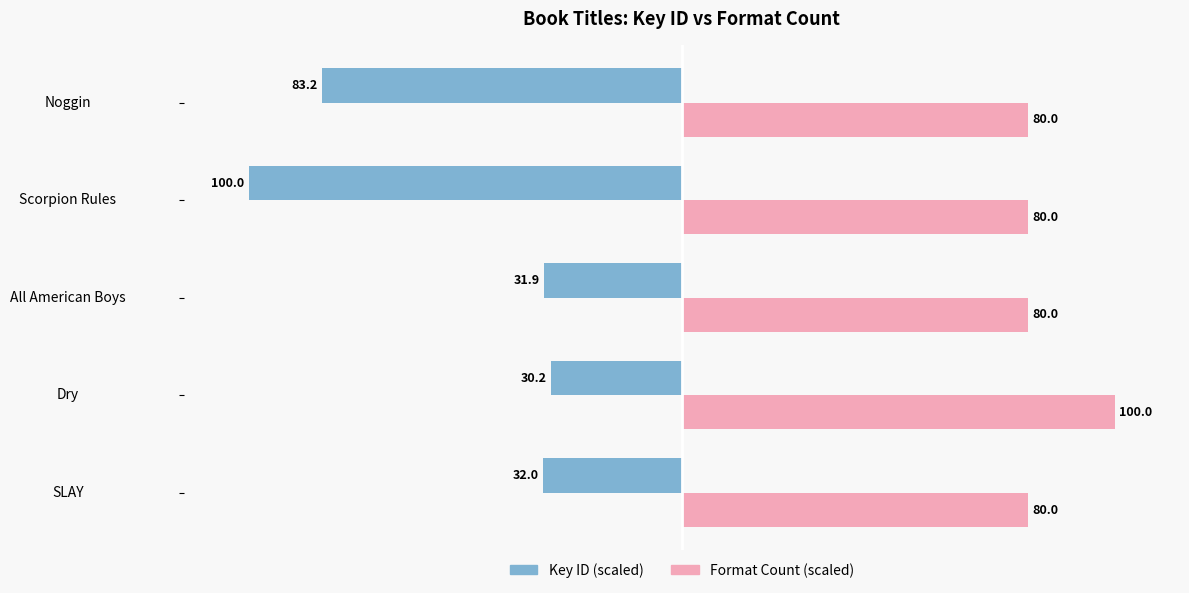

At which category does the chart reach its peak across all series?

Dry